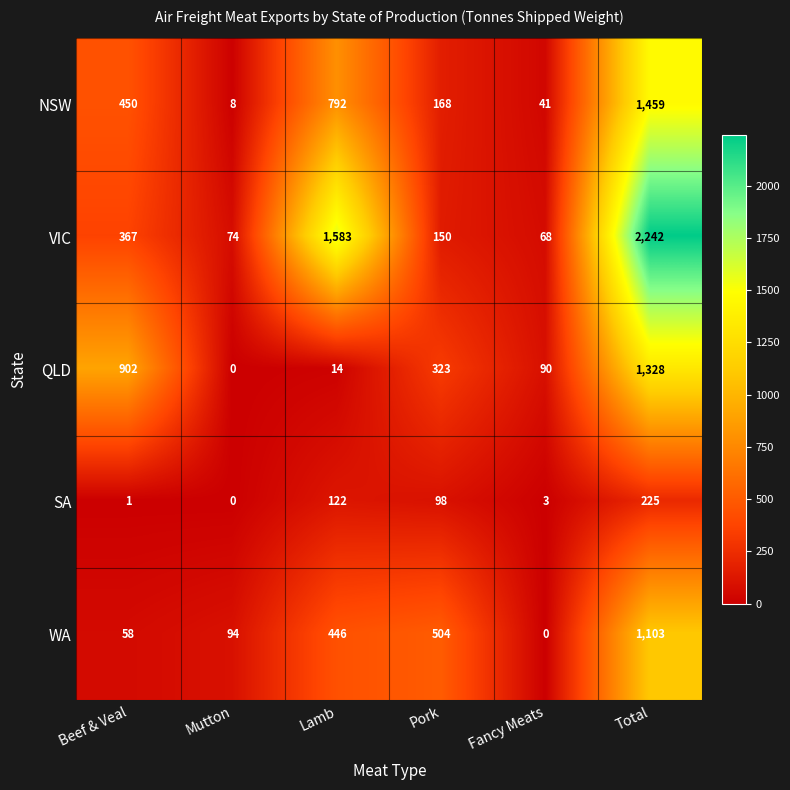

True or false: NSW has a value of 168 at Pork.

True